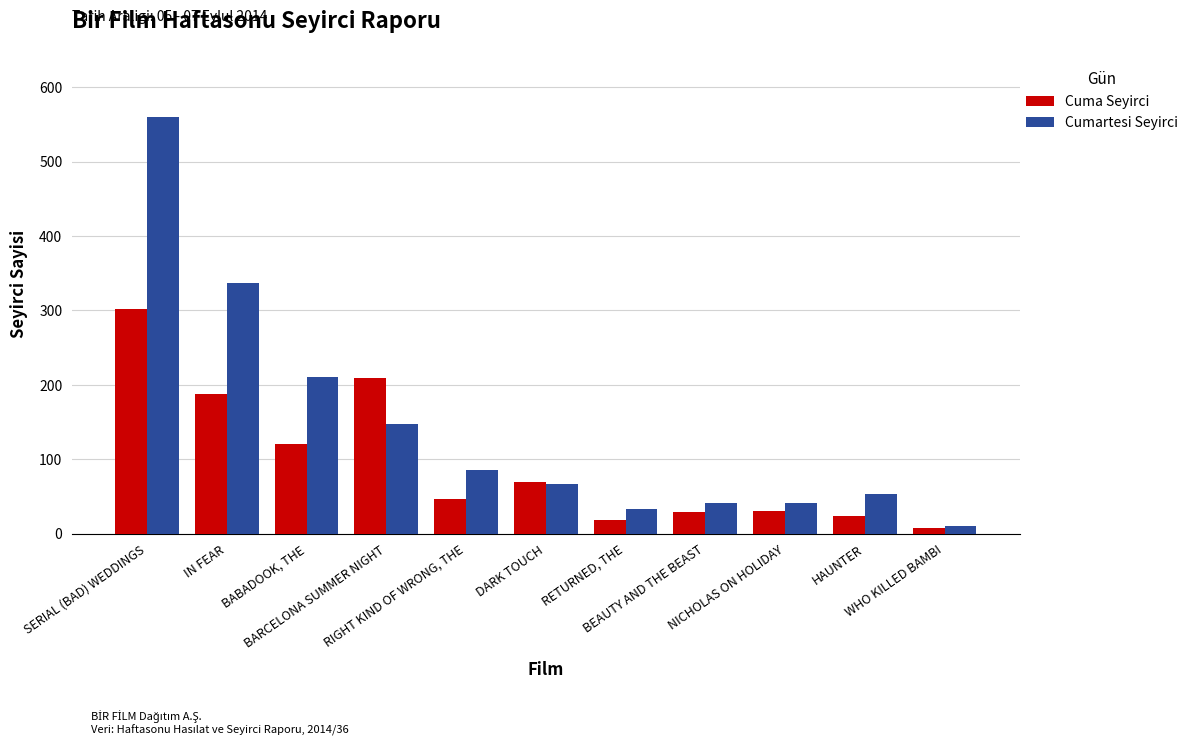

What is the label of the 6th bar from the right?

DARK TOUCH